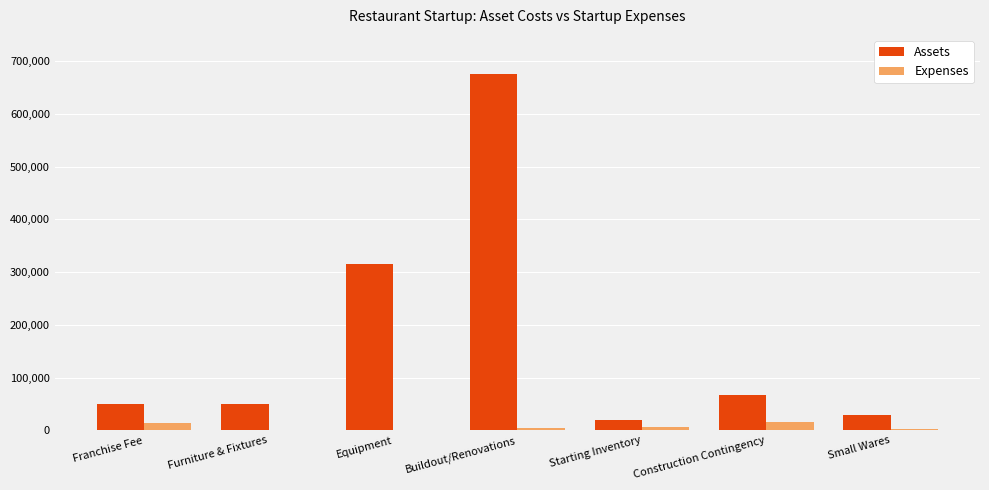

What is the average value of the Expenses series?

6143